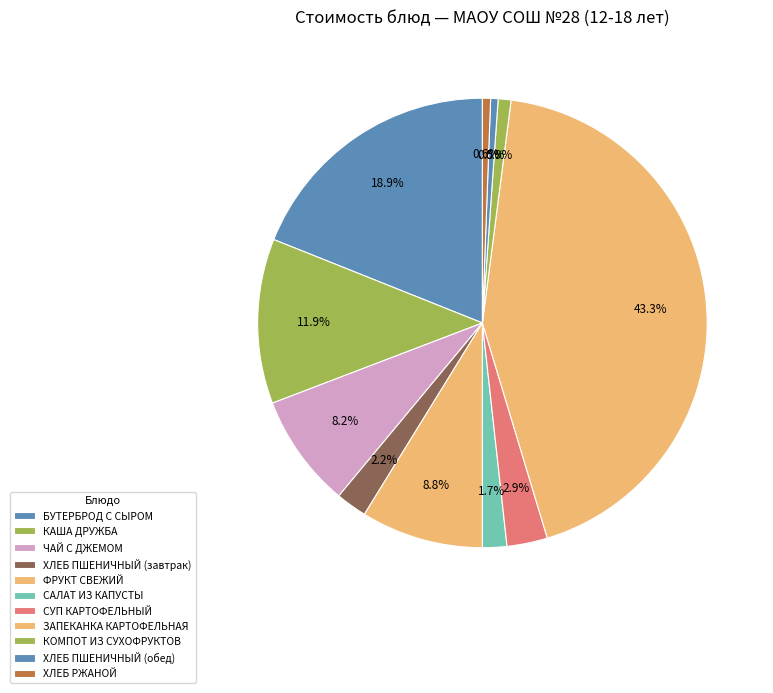

How many slices are in this pie chart?

11